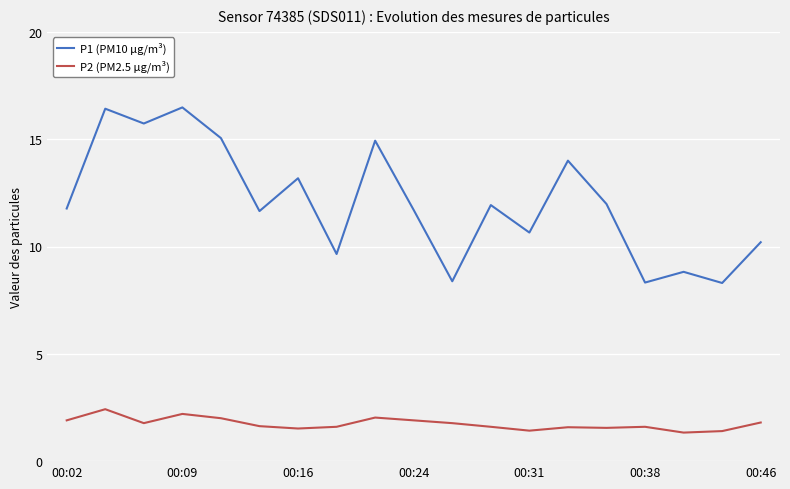

What is the highest value of the P1 (PM10 µg/m³) series?

16.5